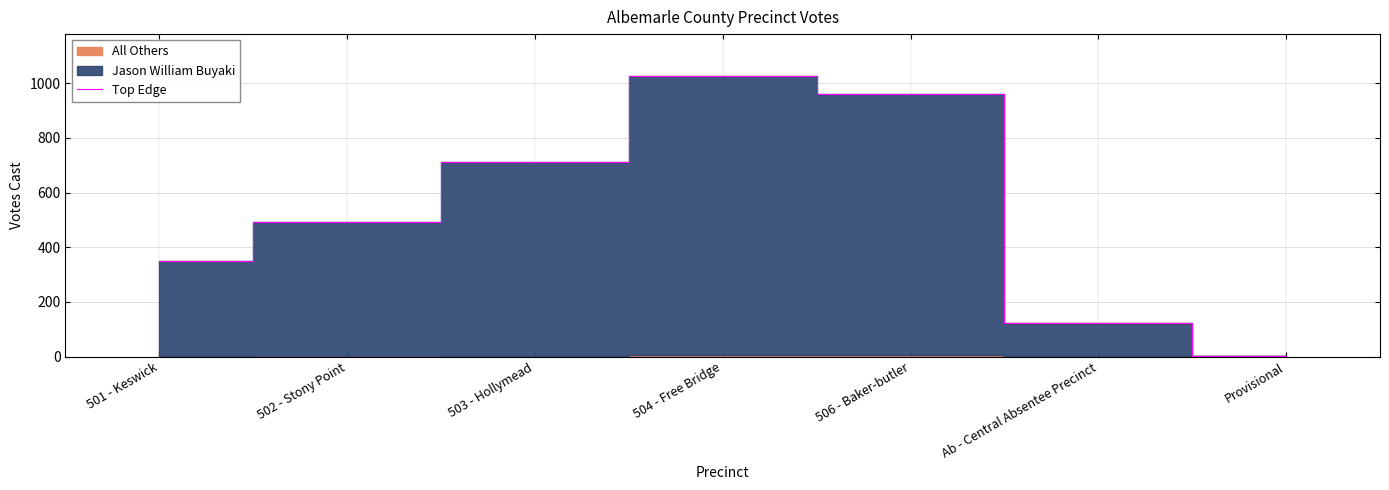

At which category does the chart reach its peak across all series?

504 - Free Bridge